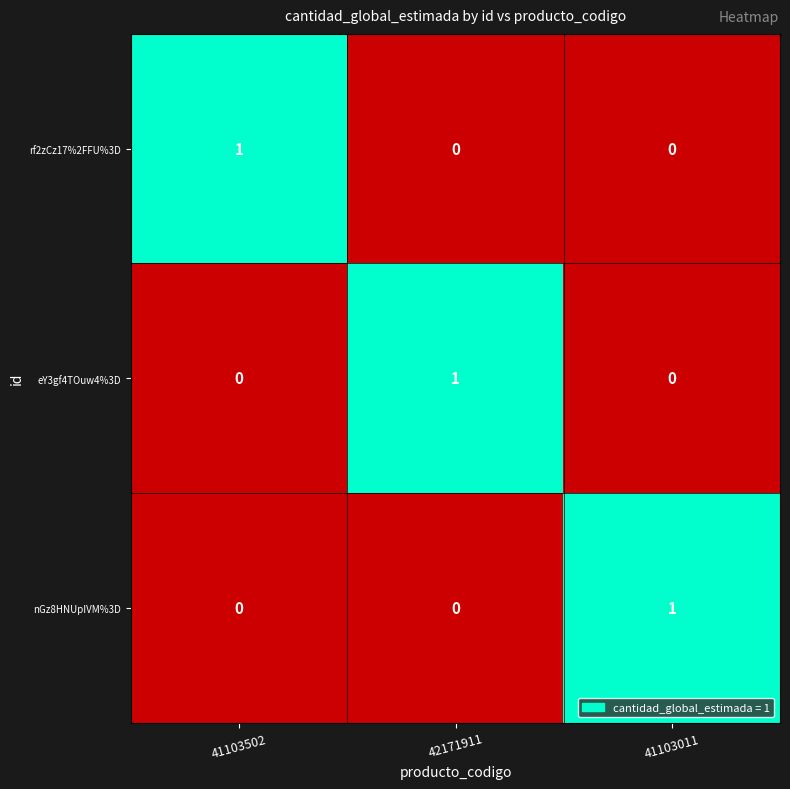

The eY3gf4TOuw4%3D series shows 0 at 41103502. True or false?

True